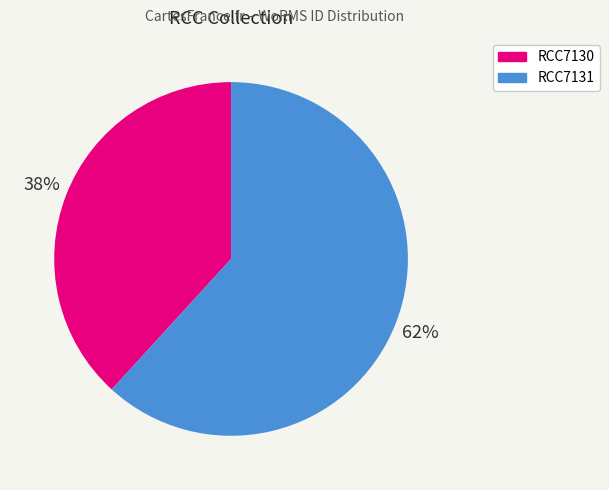

Is there any slice that represents more than half of the pie?

Yes